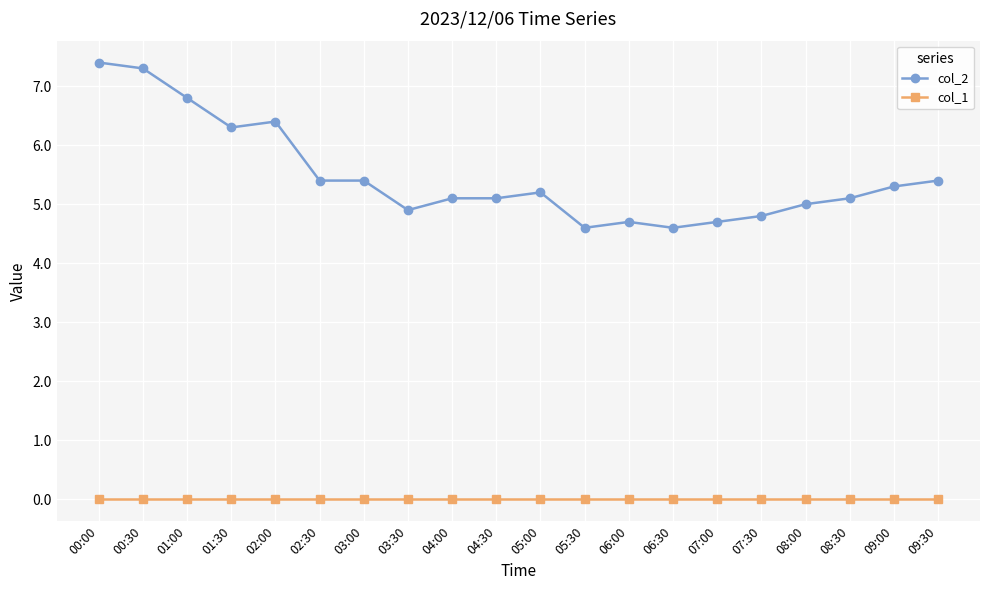

True or false: col_1 and col_2 intersect in this chart.

False